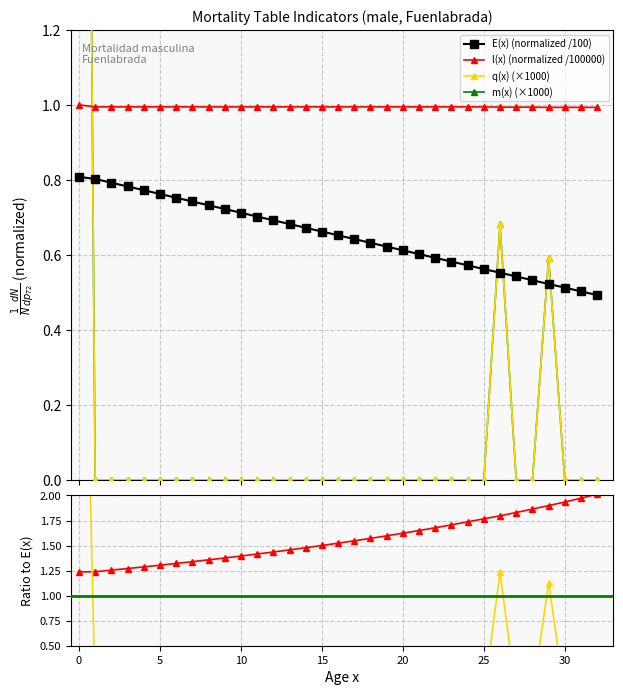

Which series changed the most between 21 and 22?

E(x) life expectancy